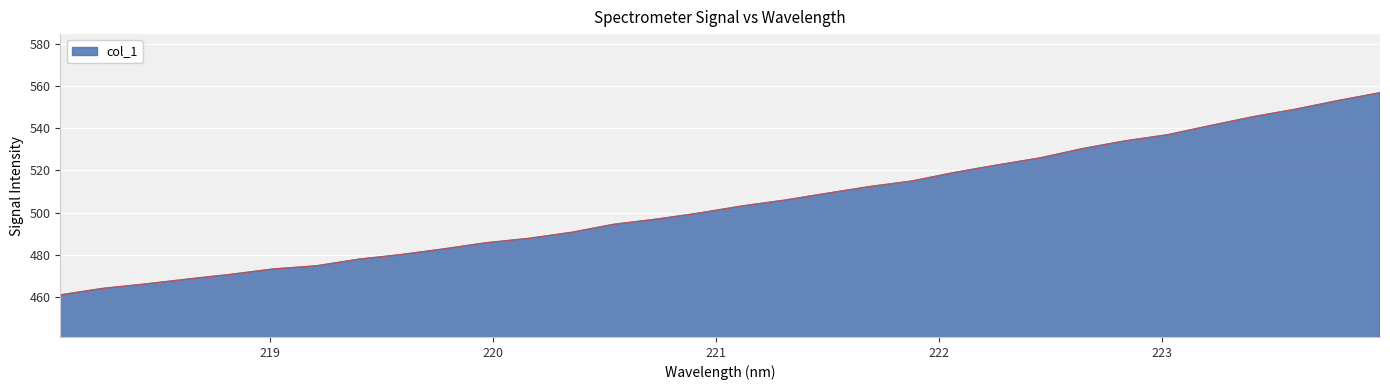

How many lines are shown in the chart?

1